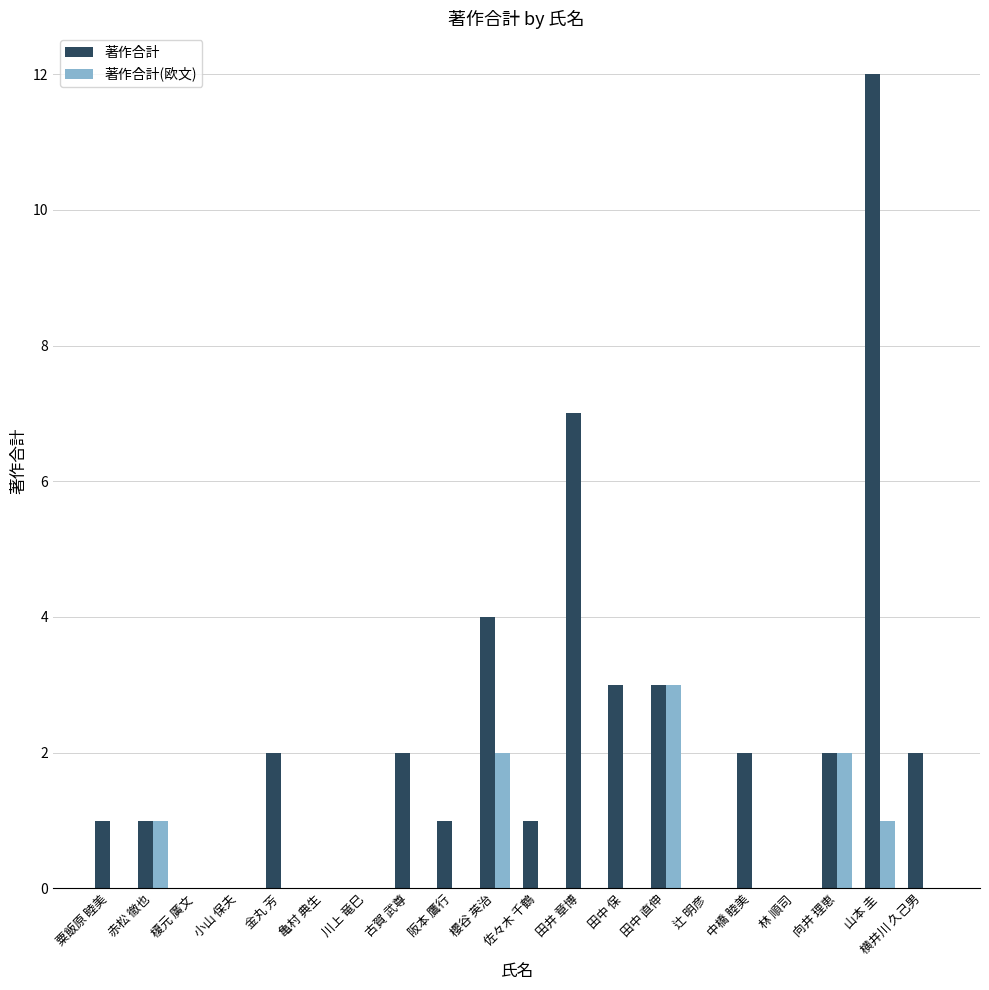

What is the total value across all series at 田井 章博?

7